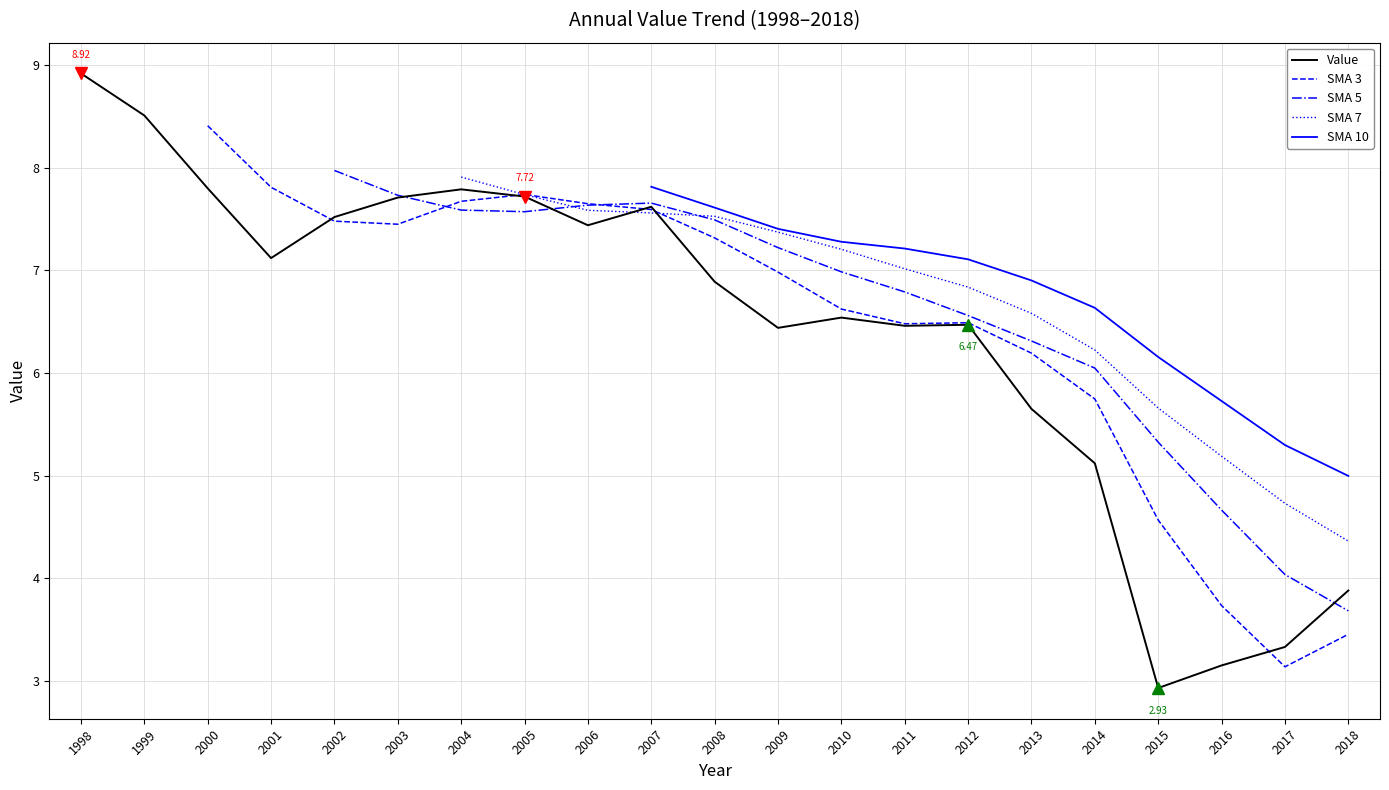

Rank the categories by value from lowest to highest.

2015, 2016, 2017, 2018, 2014, 2013, 2009, 2011, 2012, 2010, 2008, 2001, 2006, 2002, 2007, 2003, 2005, 2004, 2000, 1999, 1998